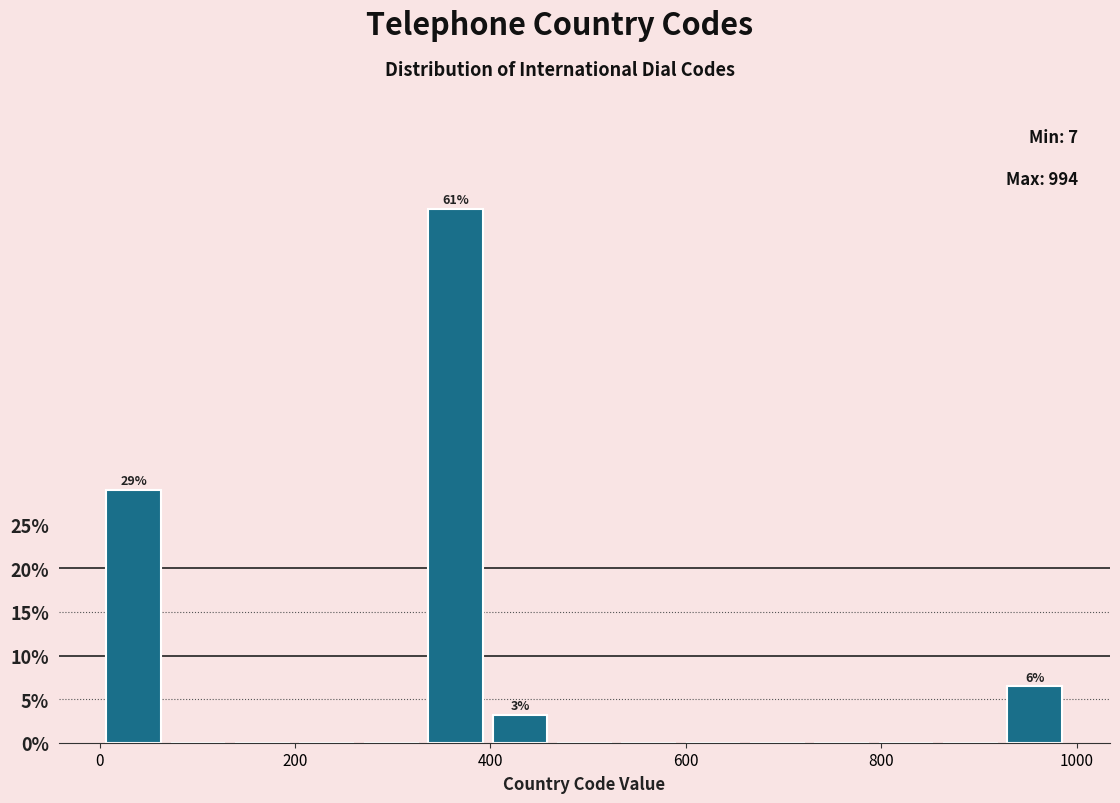

Read against the x-axis, roughly where is the centre of the tallest bar?

360